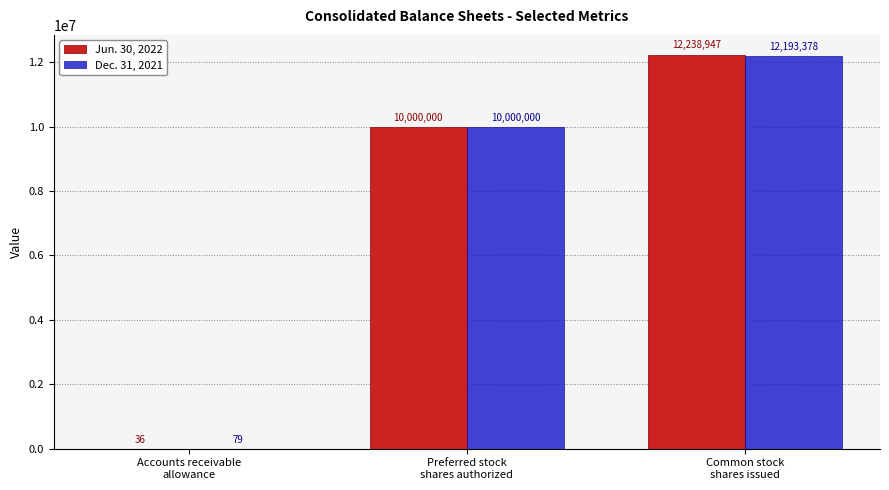

What is the difference between the Jun. 30, 2022 values at Preferred stock
shares authorized and Common stock
shares issued?

2238947